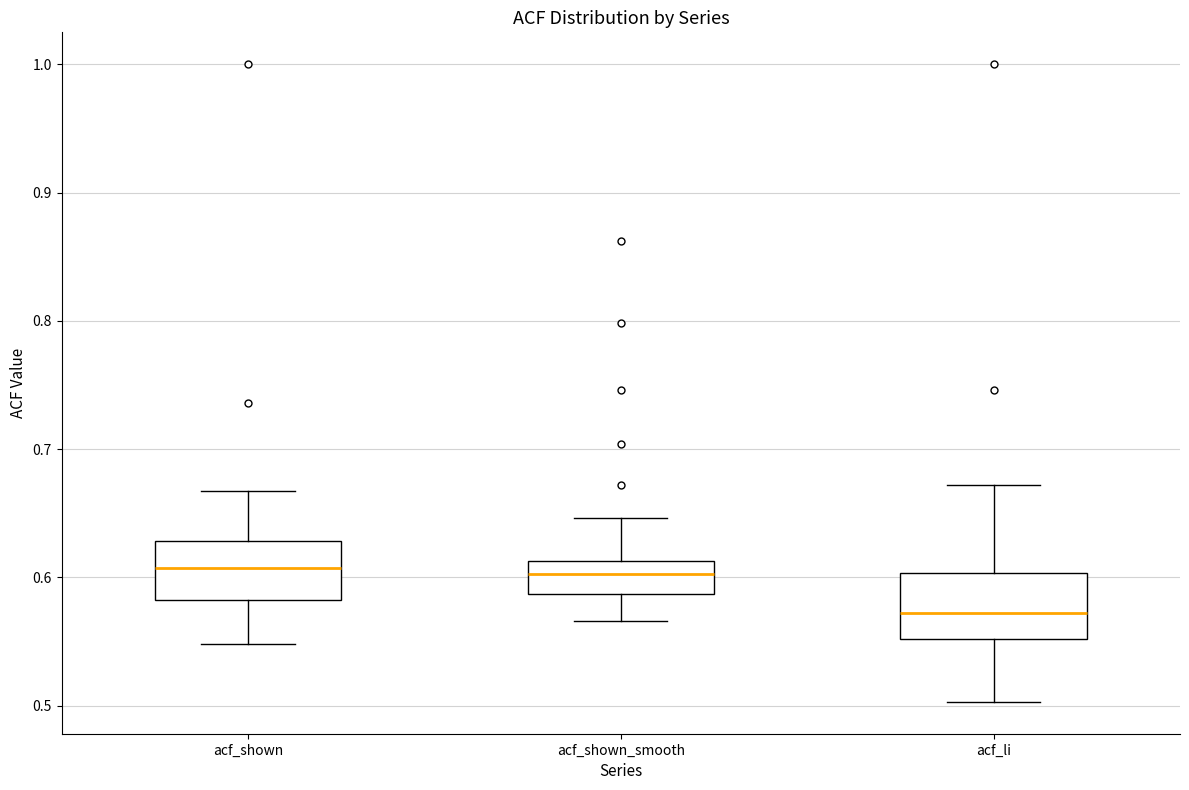

Which box's median line is the lowest?

acf_li